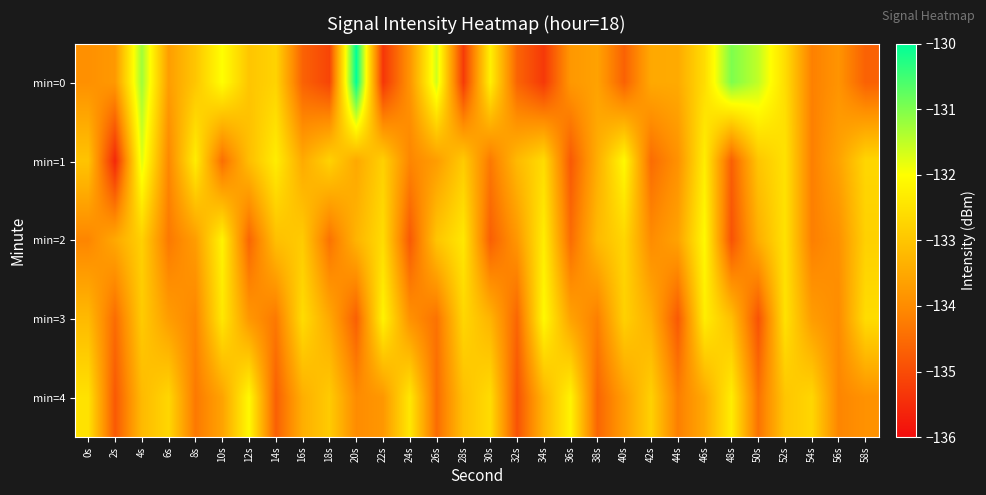

How many categories are shown in the chart?

30